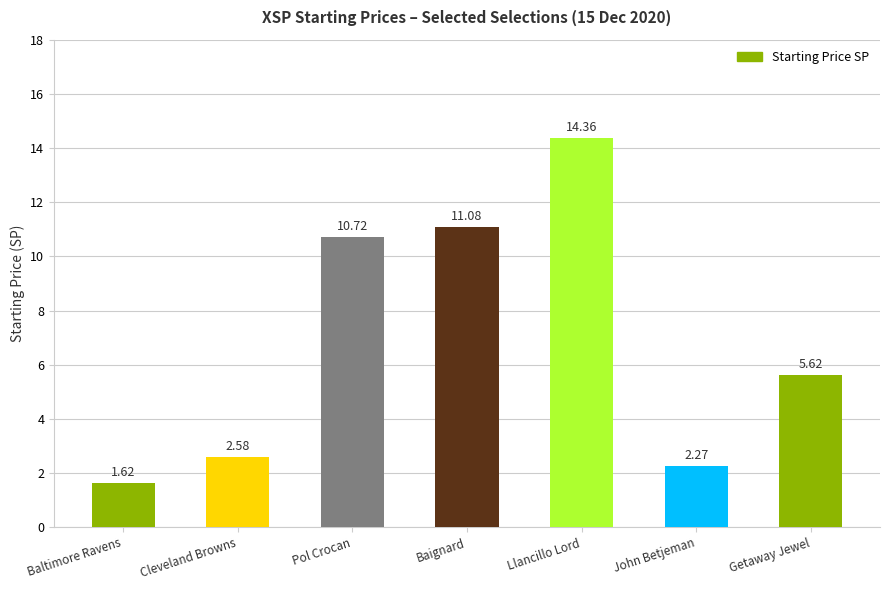

True or false: the data shows 5.6 at Getaway Jewel.

True